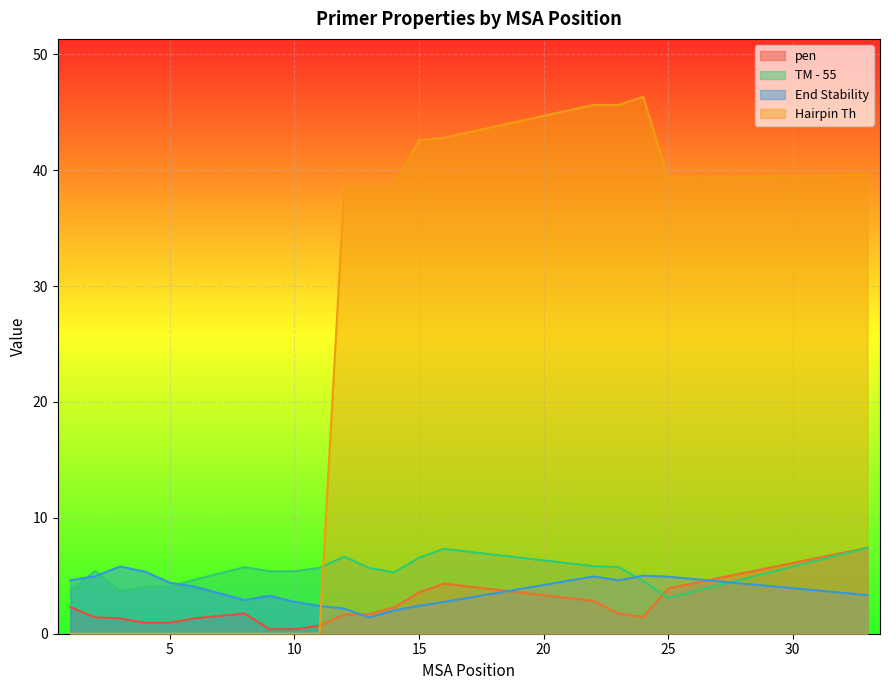

What is the value of the PRIMER_RIGHT_0_TM point at the 11th from the left?

6.7